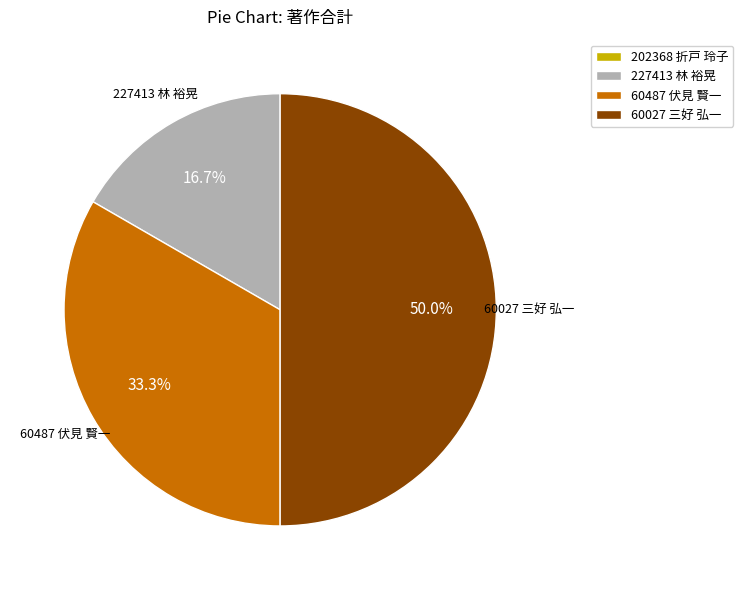

Rank the categories by value from lowest to highest.

202368 折戸 玲子, 227413 林 裕晃, 60487 伏見 賢一, 60027 三好 弘一